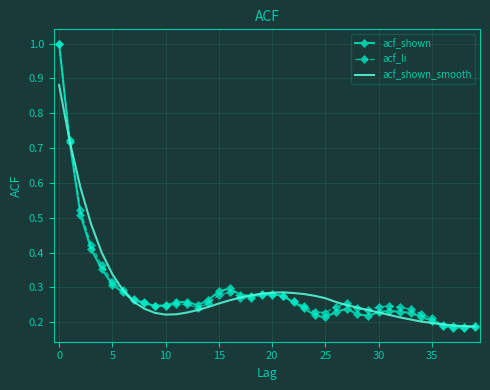

Count the number of categories in the chart.

40